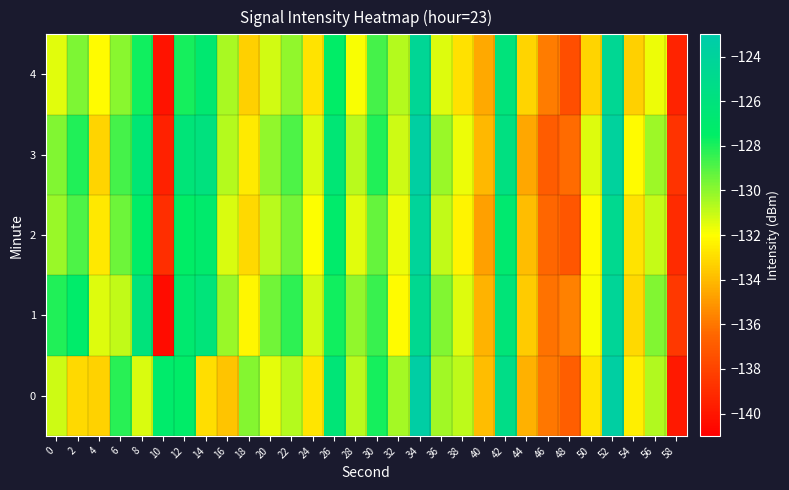

What is the spread (max minus min) of values at 28?

1.8